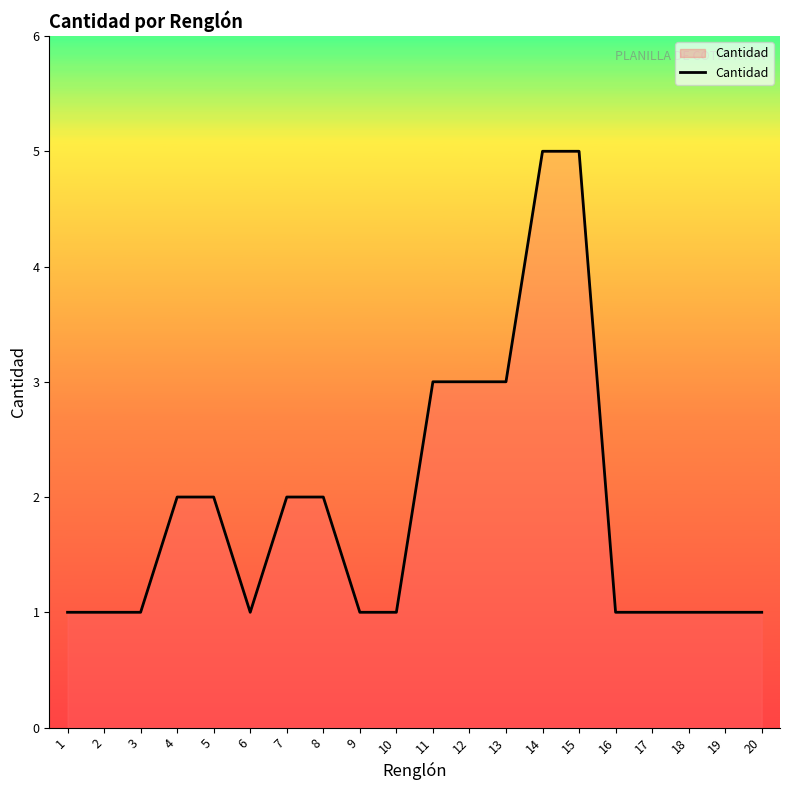

Reading left to right, transcribe all the data shown in this chart.

1	1	1	2	2	1	2	2	1	1	3	3	3	5	5	1	1	1	1	1